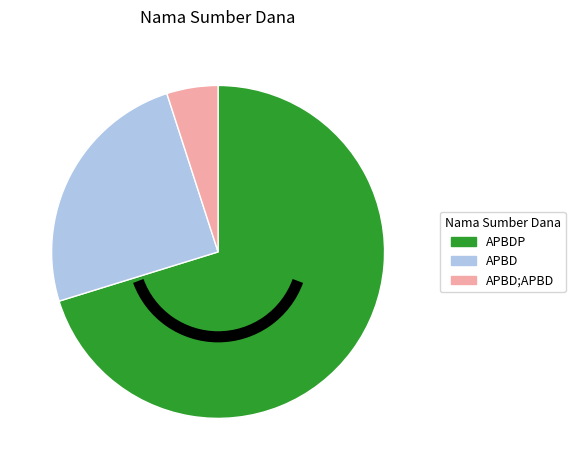

Combined, do APBD and APBDP account for over 50%?

Yes